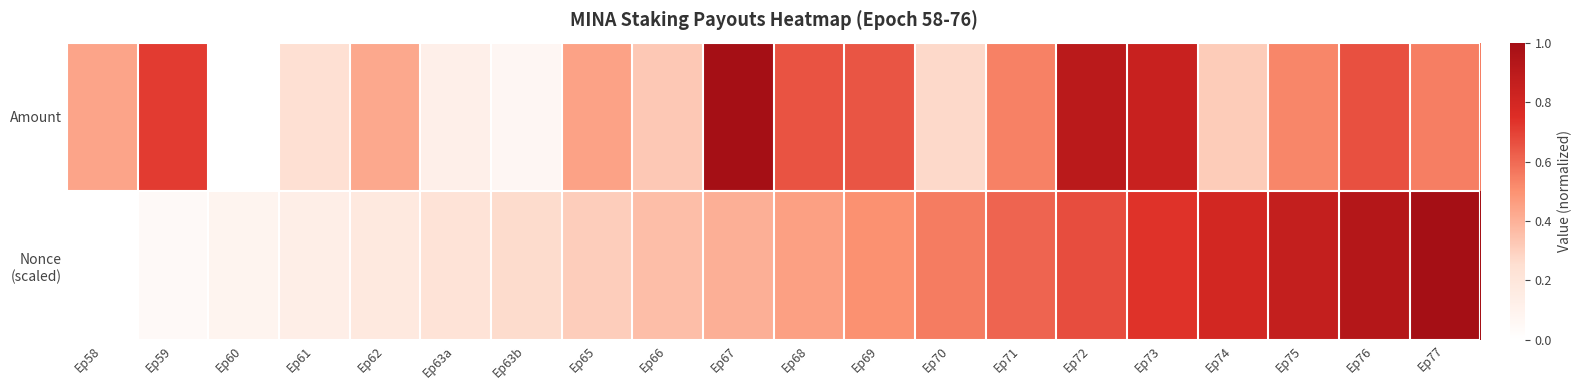

Between Ep60 and Ep73, which series saw the biggest shift?

Amount